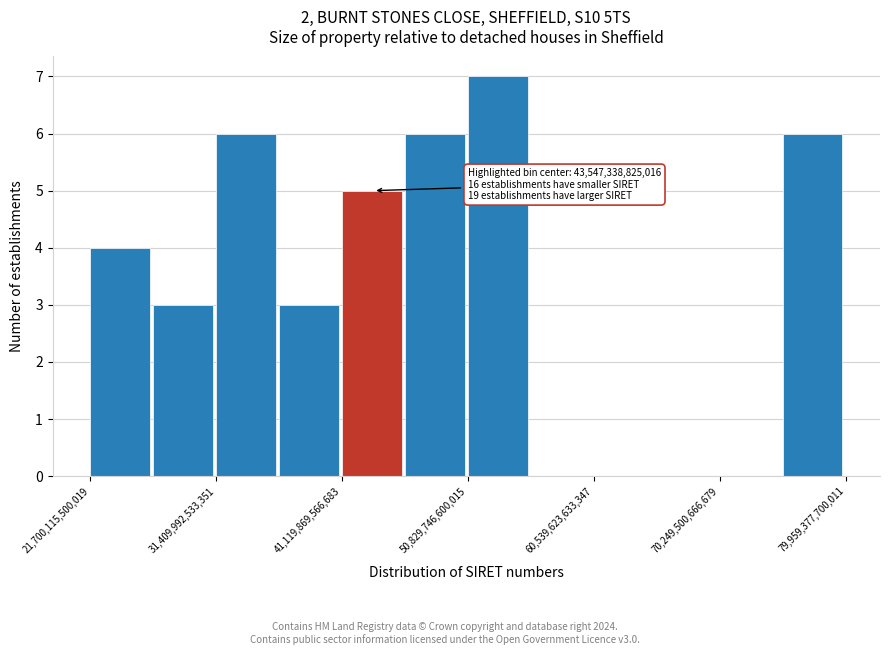

Over which range of the x-axis is the bar tallest?

51000000000000 to 56000000000000